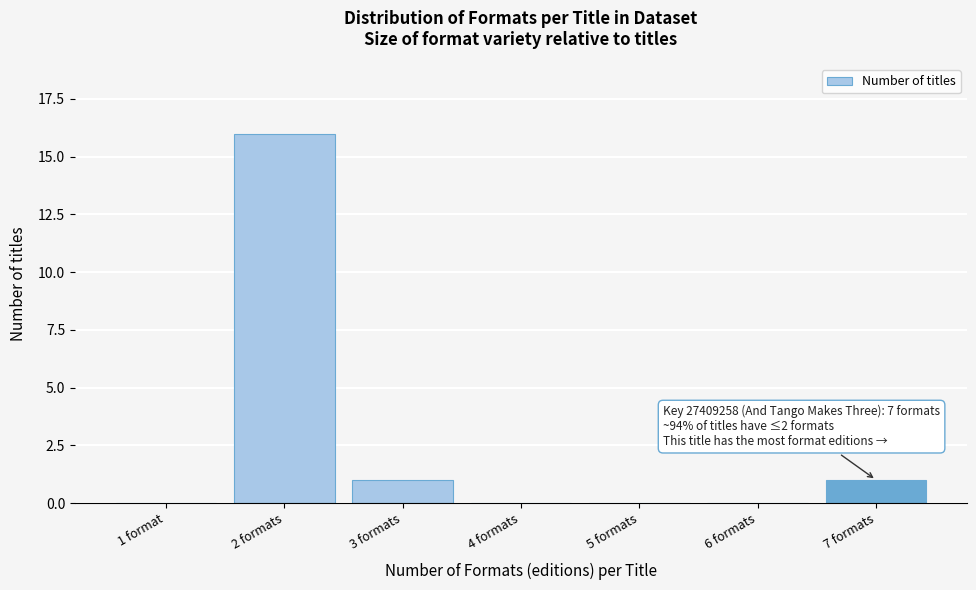

Reading left to right, extract all data points from this chart.

1 format=0	2 formats=16	3 formats=1	4 formats=0	5 formats=0	6 formats=0	7 formats=1